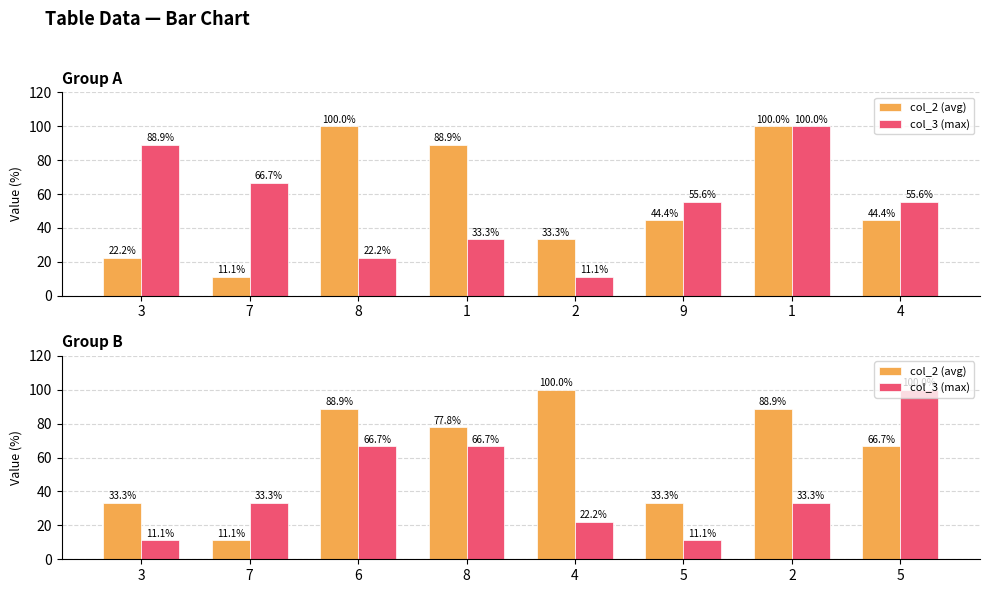

The col_2 (avg) series shows 58.3 at 2. True or false?

False